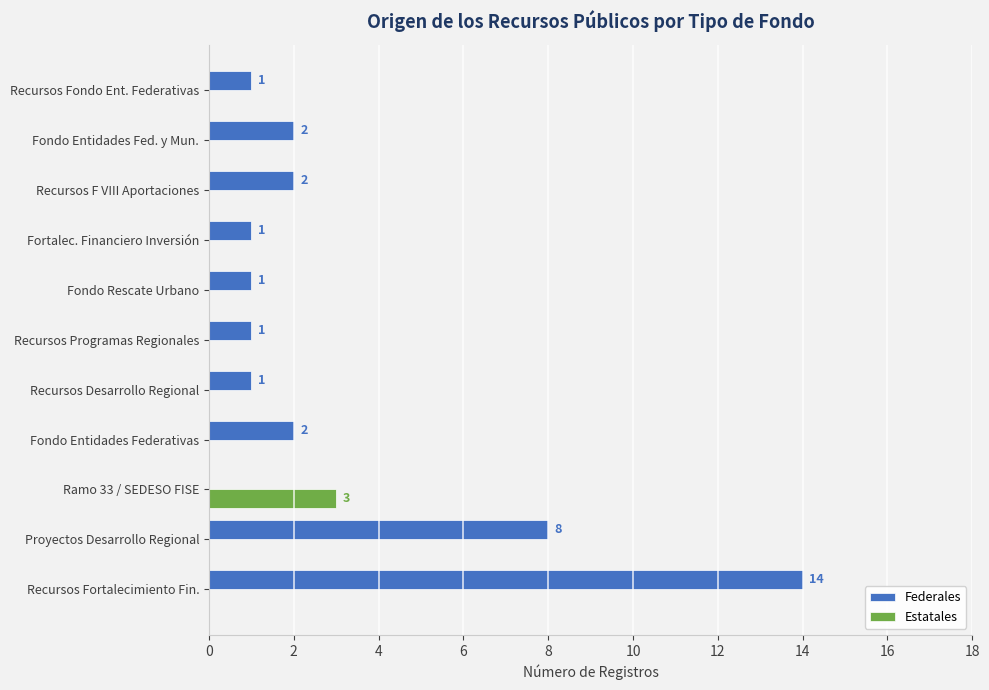

What is the sum of all Federales values?

33